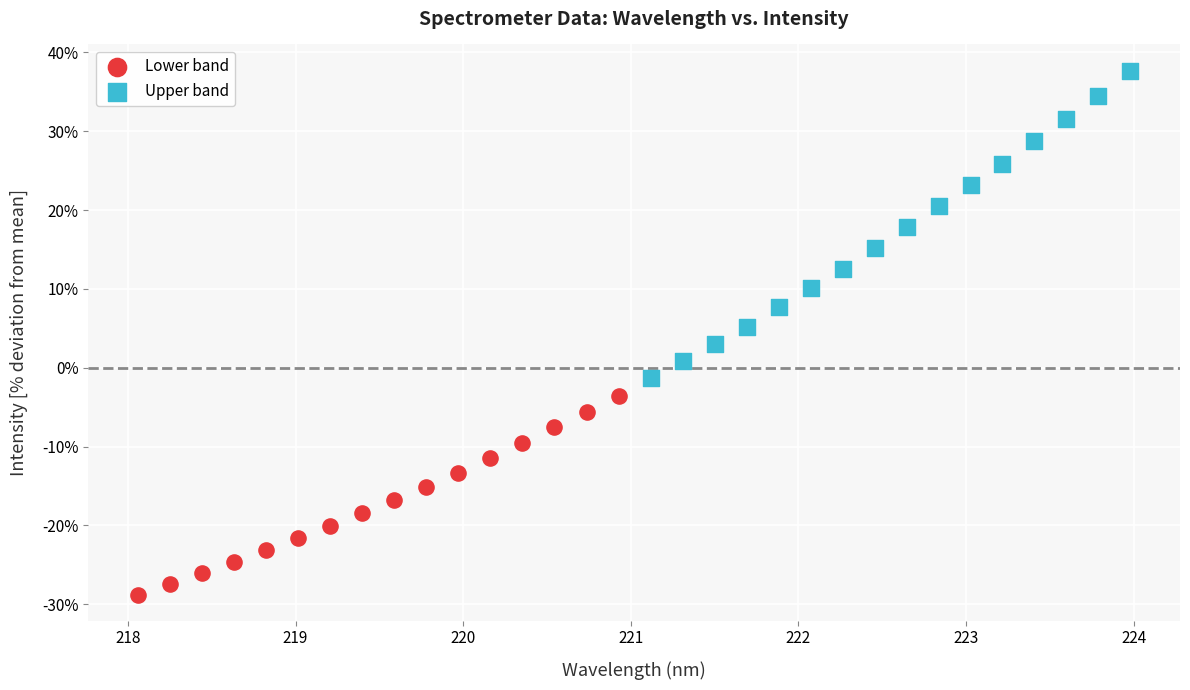

Which series has the widest spread of Y values?

Upper band